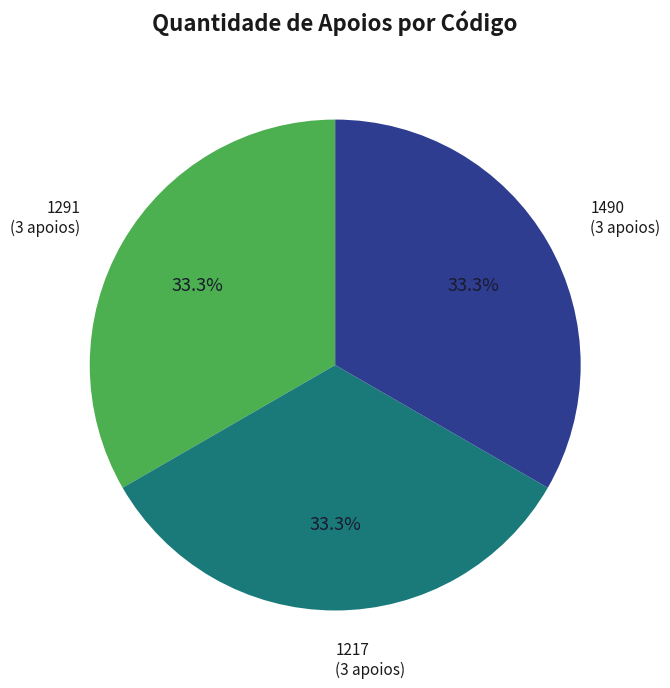

Is there a majority slice in this chart?

No